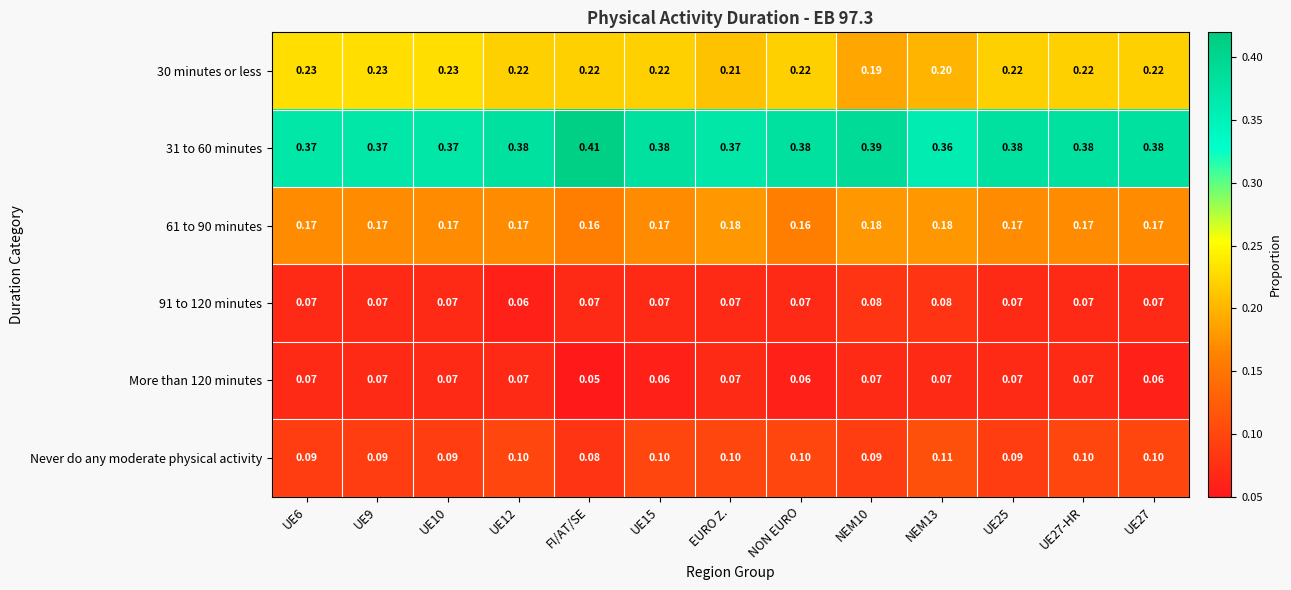

Is the value of Never do any moderate physical activity at UE10 greater than the value of More than 120 minutes at UE15?

Yes